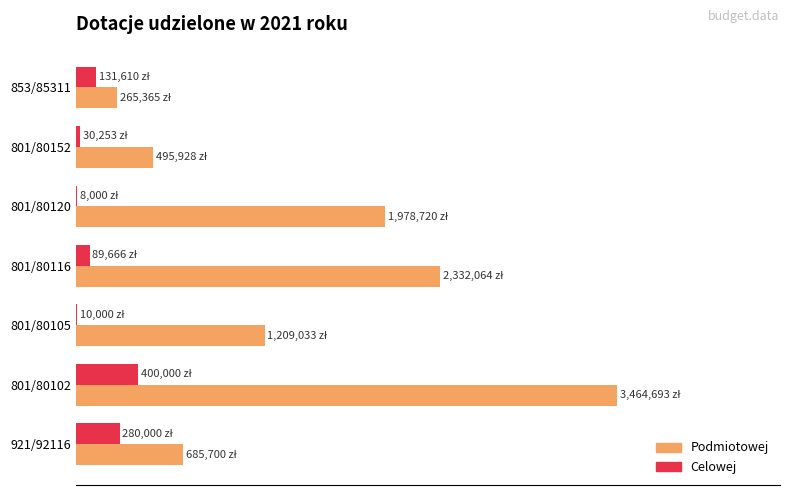

Which series has the largest range (max minus min)?

Podmiotowej